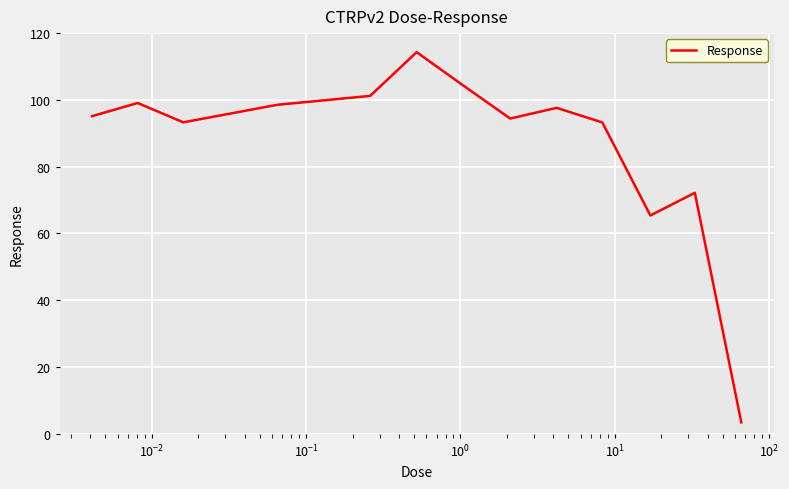

Count the number of data series in this chart.

1